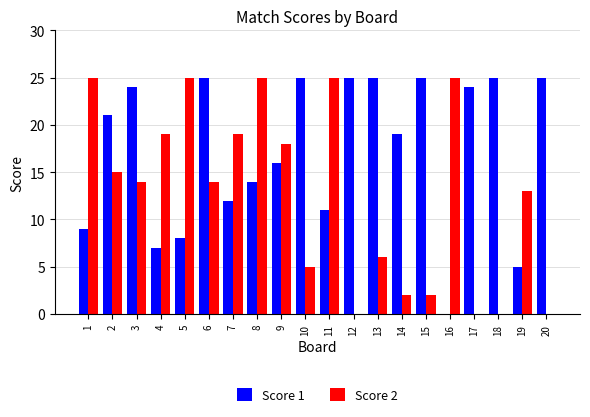

Which series has the largest total across all categories?

Score 1